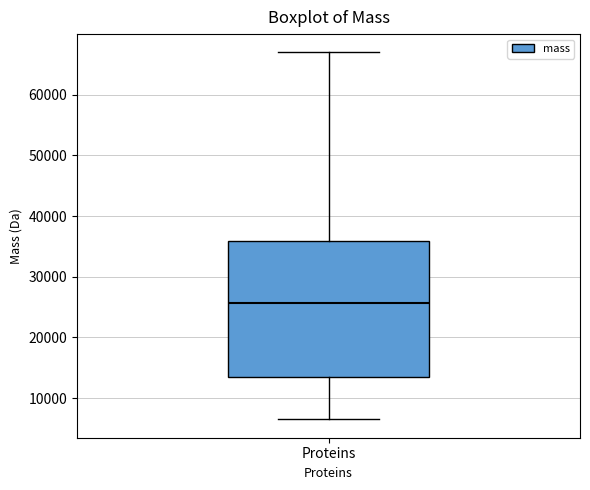

Transcribe this box plot: give where the median line is, the range the box spans, and where the two whiskers end, as read against the y-axis. The values are not printed on the chart, so give them approximately, as read against the axis.

median 26000, box 13000 to 36000, whiskers 7000 to 67000